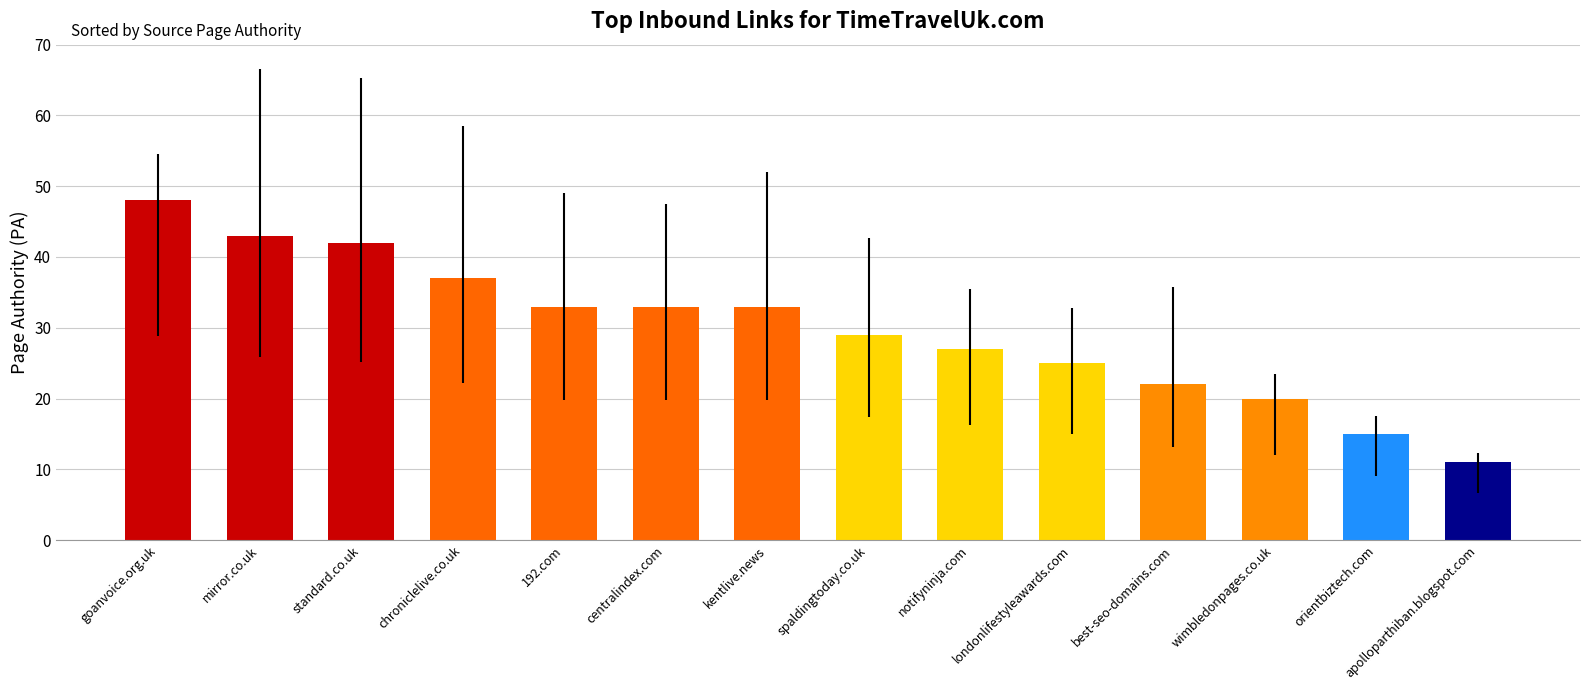

Which label corresponds to the largest value in the chart?

goanvoice.org.uk